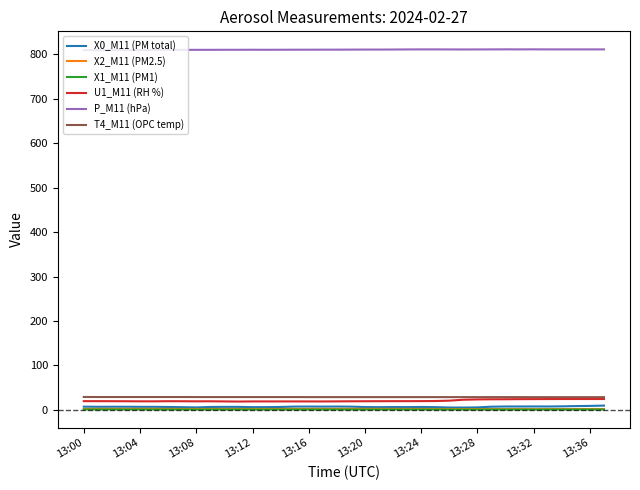

What is the smallest value displayed?

0.6